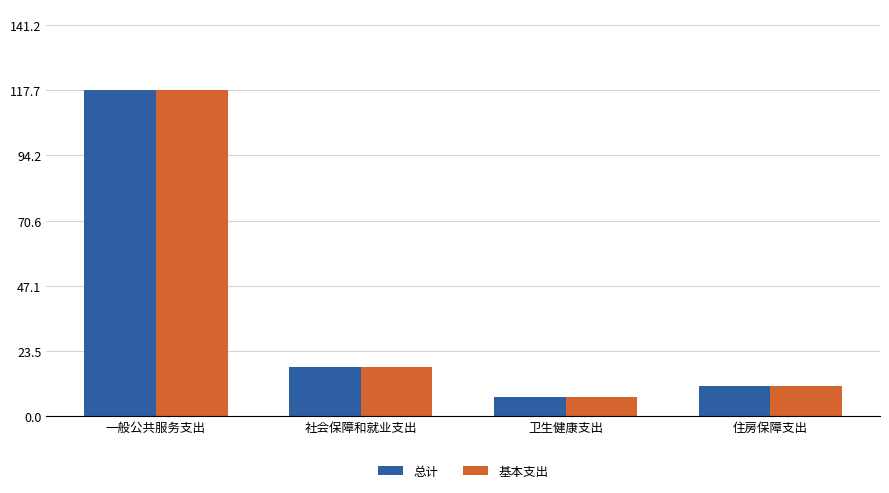

Reading right to left, what are all the values shown in this chart?

总计: 住房保障支出=11.0	卫生健康支出=6.7	社会保障和就业支出=17.8	一般公共服务支出=117.7
基本支出: 住房保障支出=11.0	卫生健康支出=6.7	社会保障和就业支出=17.8	一般公共服务支出=117.7